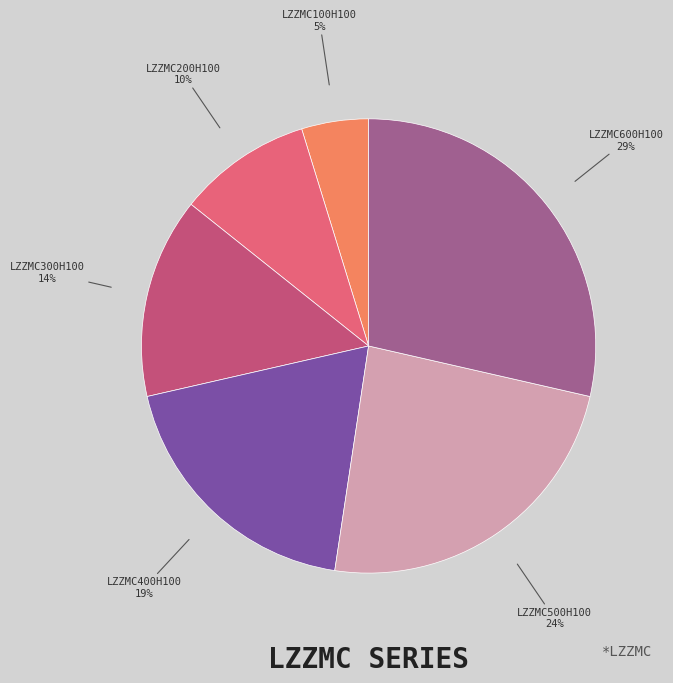

Approximately how many times larger is the value at LZZMC200H100 compared to LZZMC500H100?

0.4